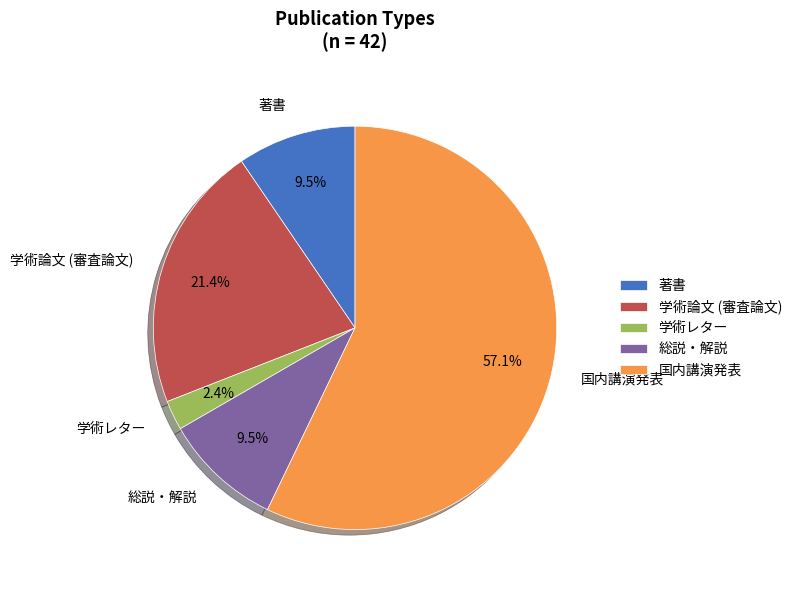

To the nearest percent, what is the combined percentage of 国内講演発表 and 学術論文 (審査論文)?

79%